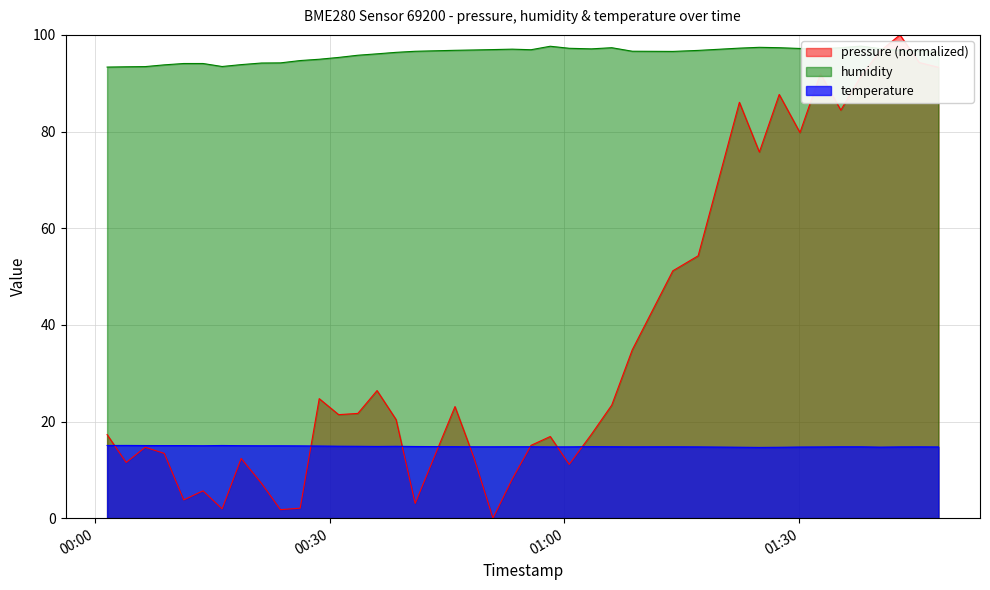

What is the difference between the second highest and second lowest values in the temperature series?

0.4